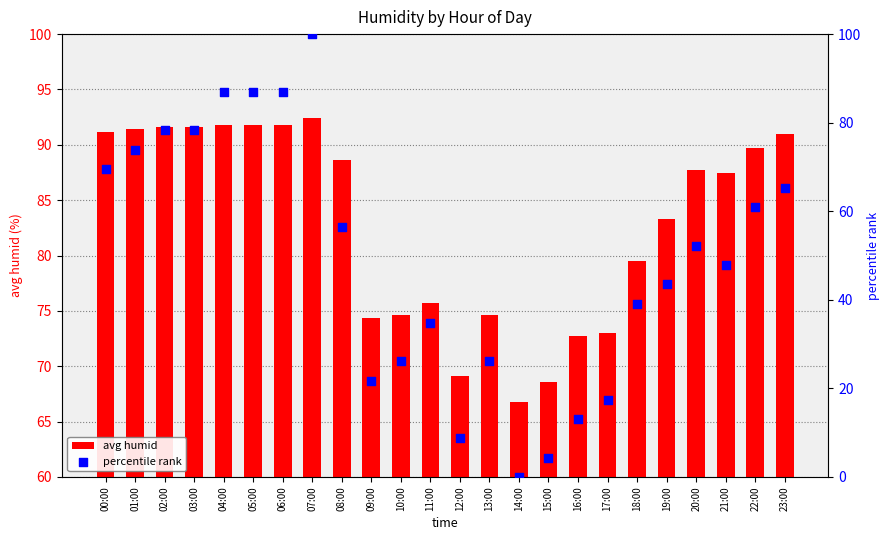

Which series reaches the minimum Y coordinate?

percentile rank